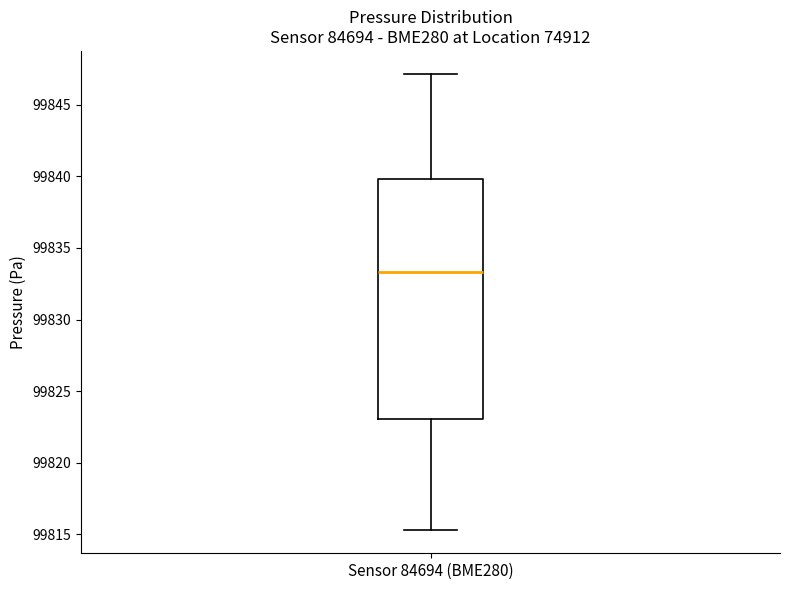

Read this box plot against the y-axis: the position of the median line, the range covered by the box, and the ends of both whiskers. The values are not printed on the chart, so give them approximately, as read against the axis.

median 99833.5, box 99823.0 to 99840.0, whiskers 99815.5 to 99847.0